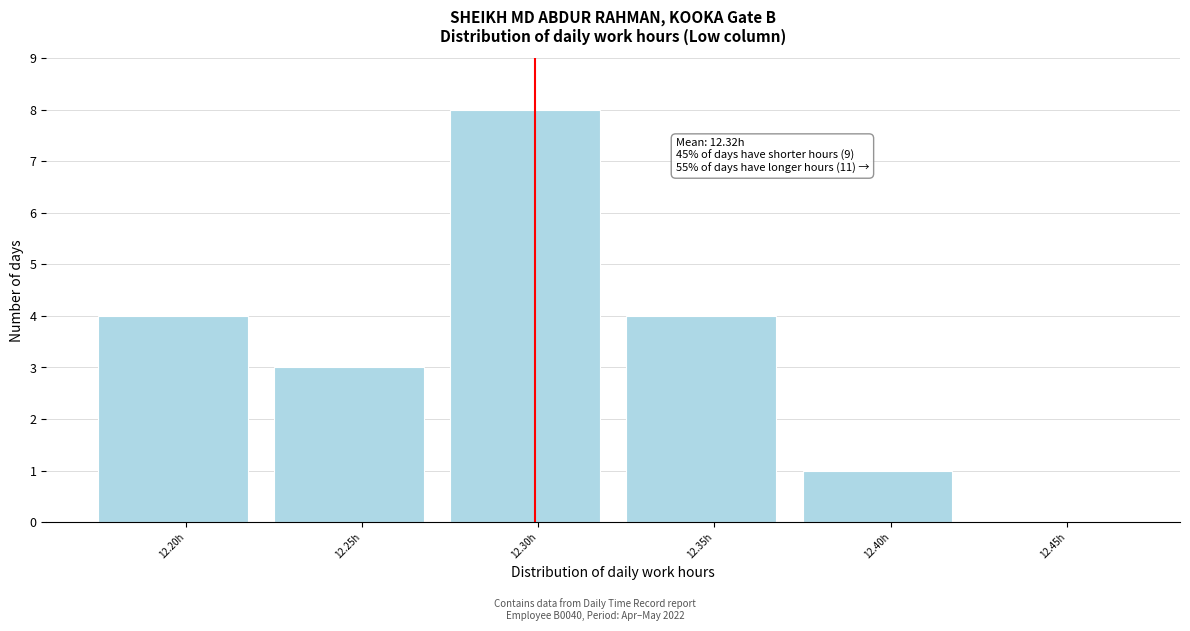

Reading left to right, what are all the values shown in this chart?

12.20h=4	12.25h=3	12.30h=8	12.35h=4	12.40h=1	12.45h=0